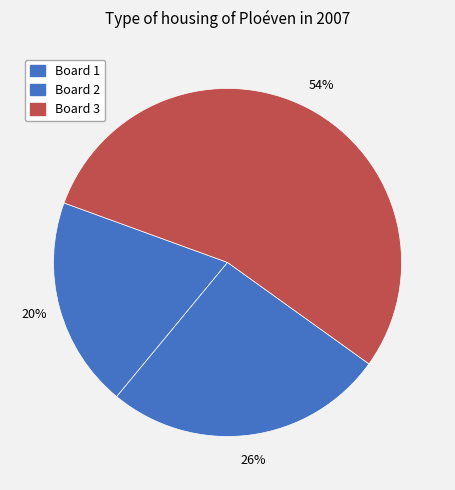

Do Board 3 and Board 2 together represent more than half of the pie?

Yes